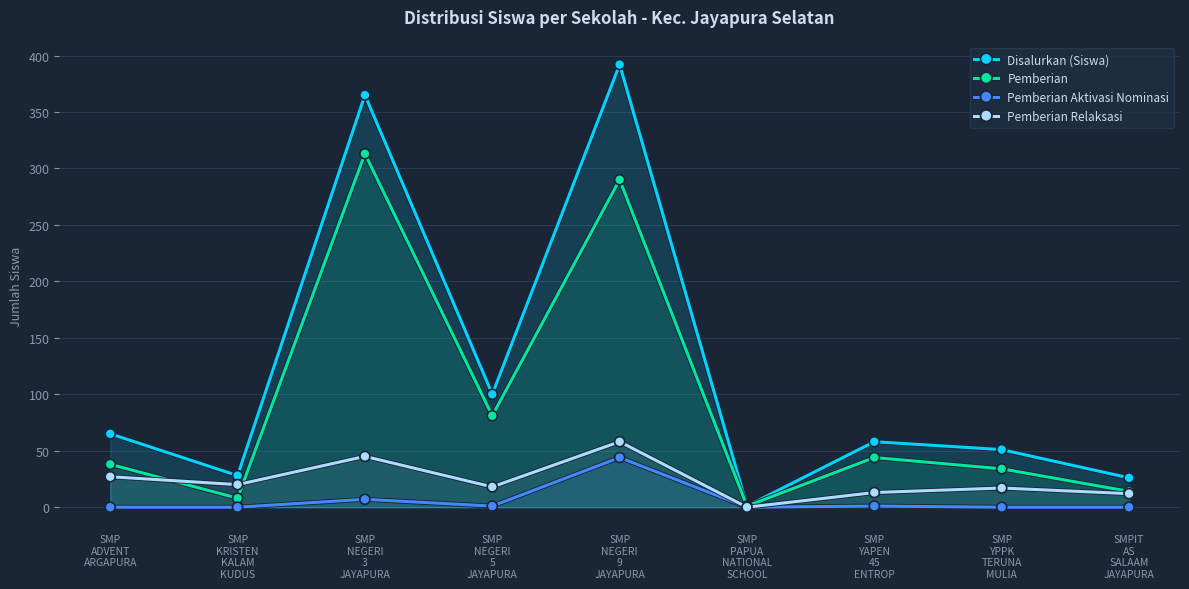

What is the spread (max minus min) of values at SMP
YPPK
TERUNA
MULIA?

51